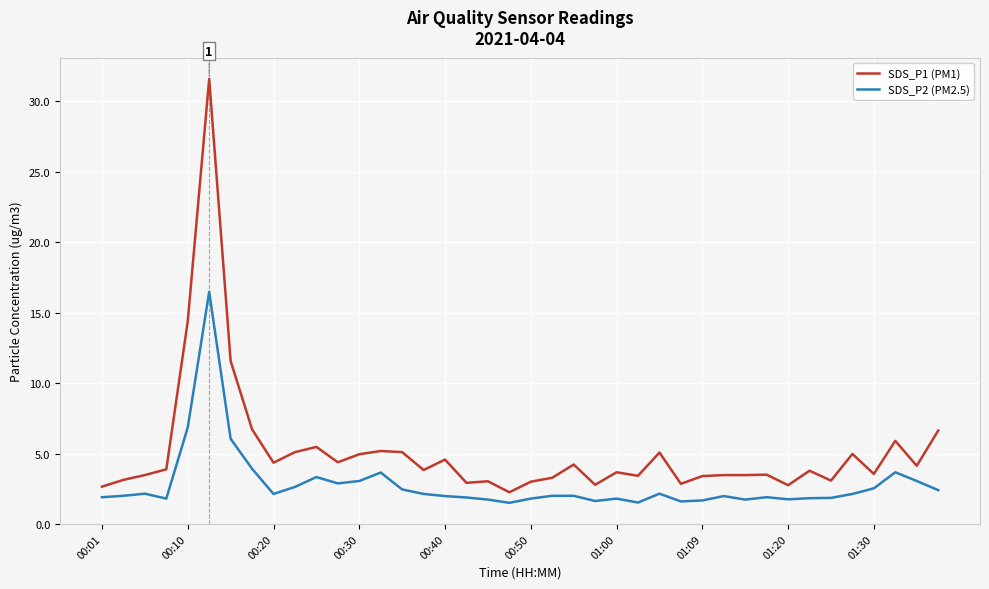

Which series has the largest range (max minus min)?

SDS_P1 (PM1)